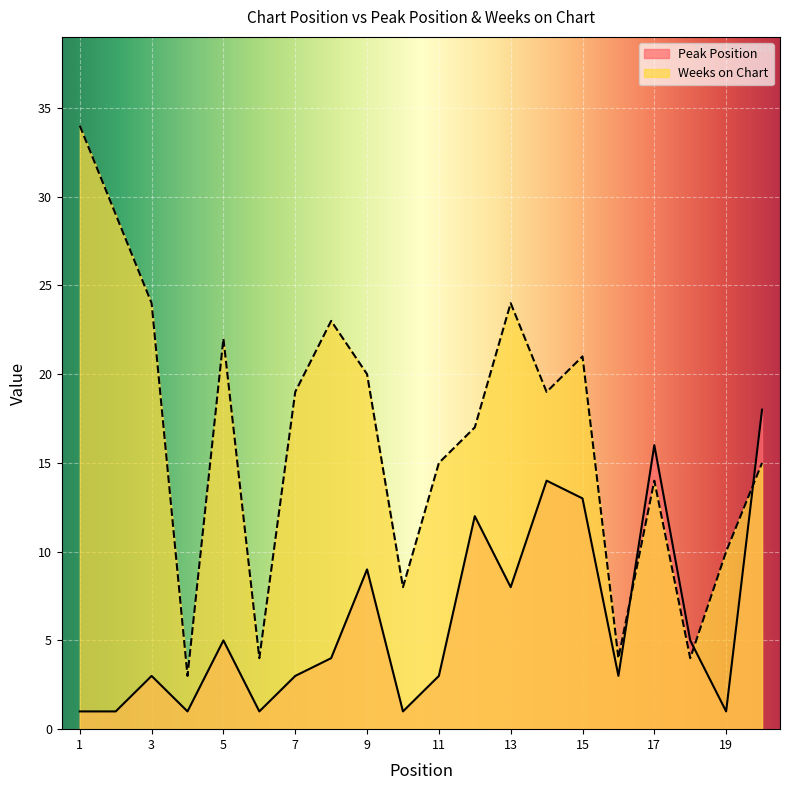

Reading right to left, extract all data points from this chart.

Peak Position: 18	1	5	16	3	13	14	8	12	3	1	9	4	3	1	5	1	3	1	1
Weeks on Chart: 15	10	4	14	4	21	19	24	17	15	8	20	23	19	4	22	3	24	29	34